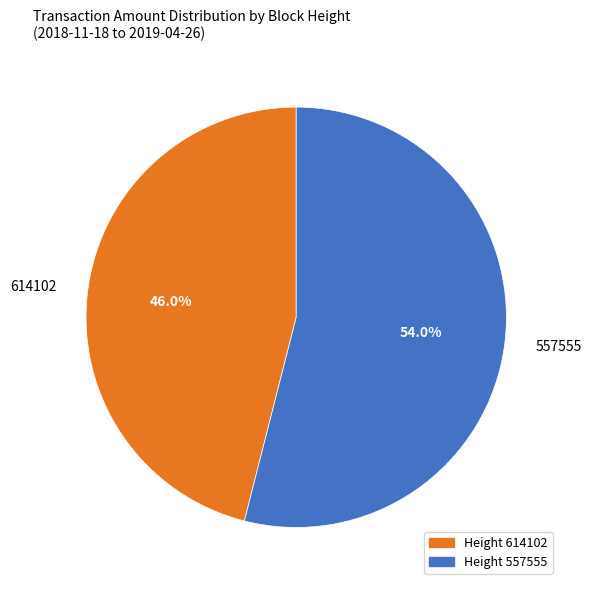

Combined, what portion of the pie is 614102 and 557555?

100.0%